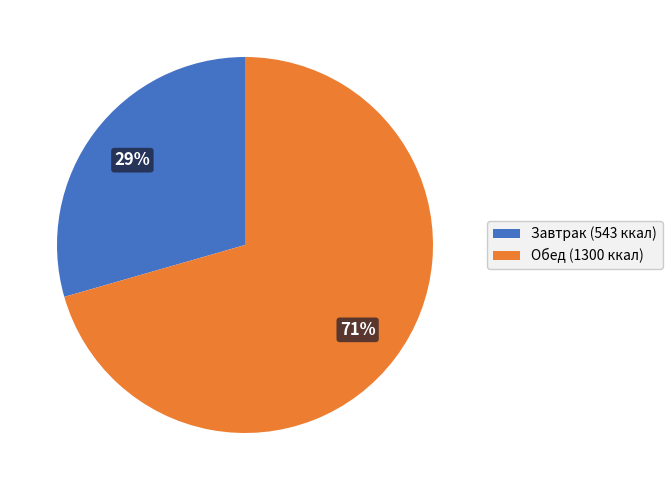

Is there a majority slice in this chart?

Yes